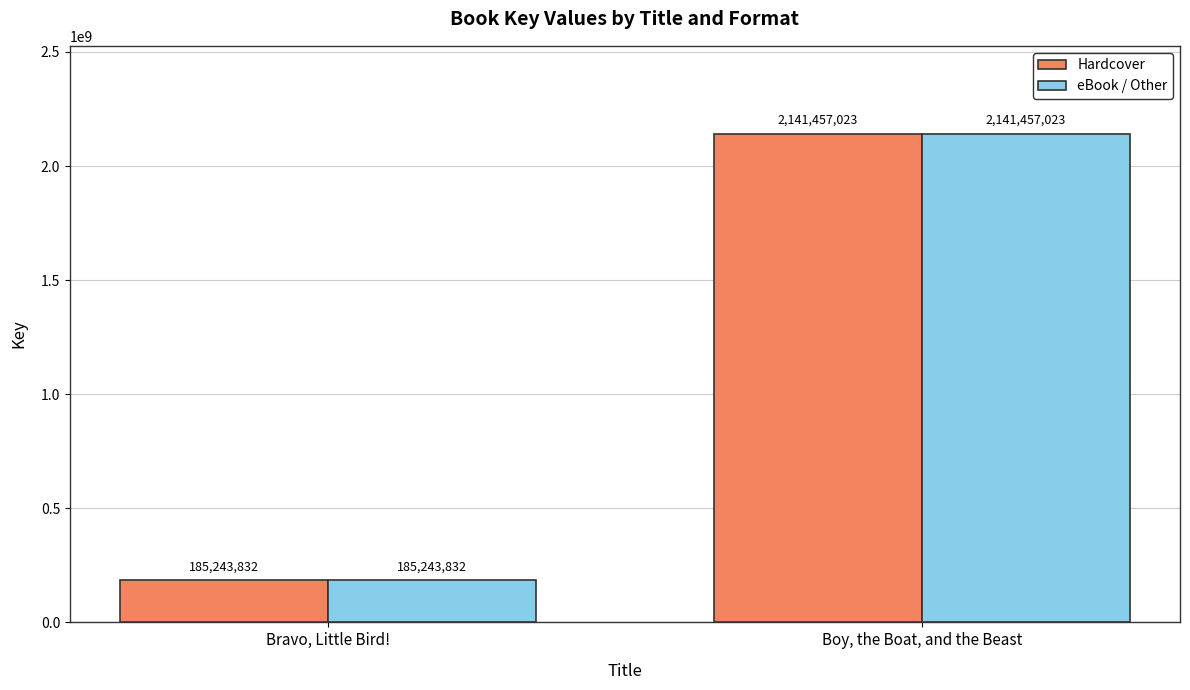

At how many categories does at least one series exceed 1785565250?

1